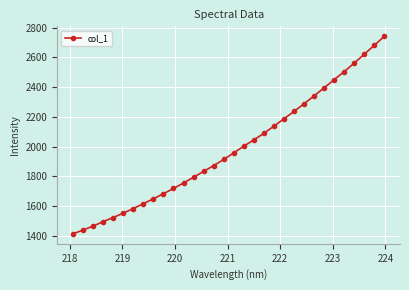

What is the average value?

1986.4